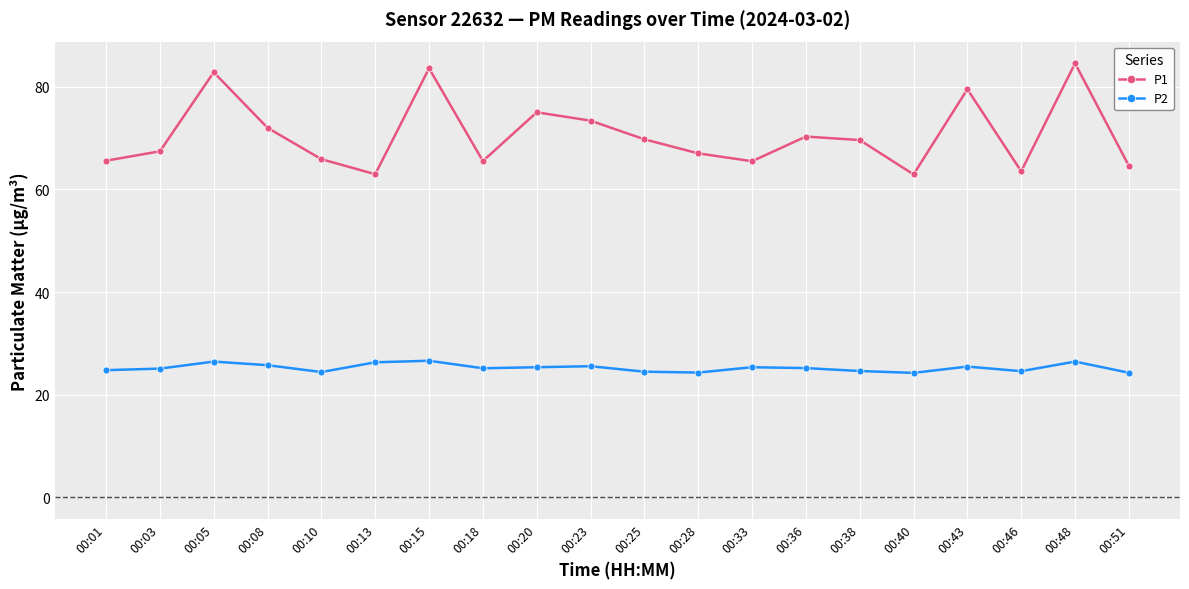

Rank the series at 00:05 from lowest to highest value.

P2, P1